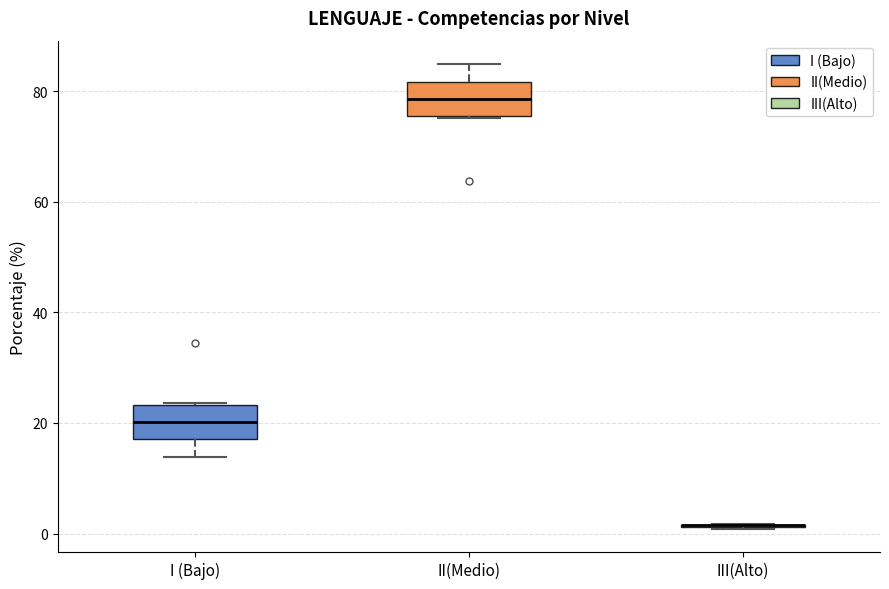

Reading left to right, transcribe this box plot: for each box, give where its median line is, the range the box spans, and where its two whiskers end, as read against the y-axis. The values are not printed on the chart, so give them approximately, as read against the axis.

I (Bajo): median 20, box 18 to 24, whiskers 14 to 24
II(Medio): median 78, box 76 to 82, whiskers 76 to 84
III(Alto): box collapsed to a line at 2, whiskers 0 to 2